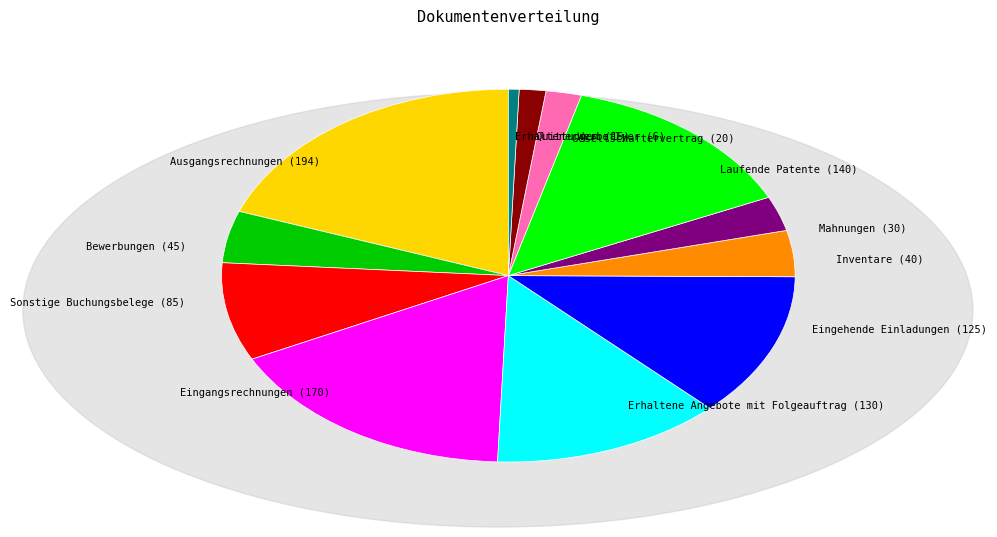

Does any single category account for the majority?

No